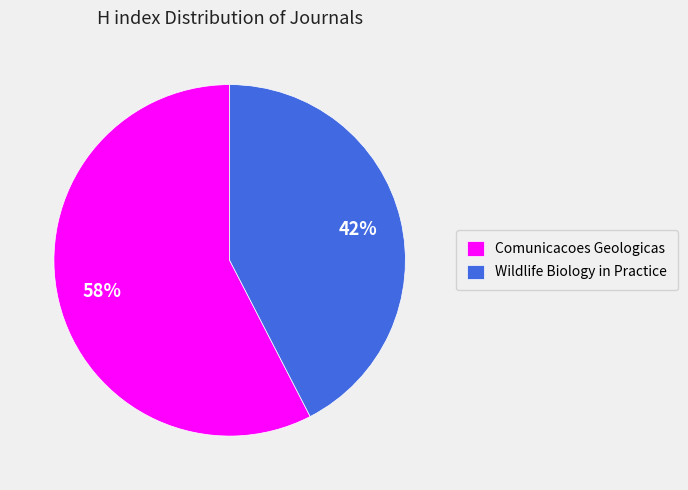

Combined, do Comunicacoes Geologicas and Wildlife Biology in Practice account for over 50%?

Yes